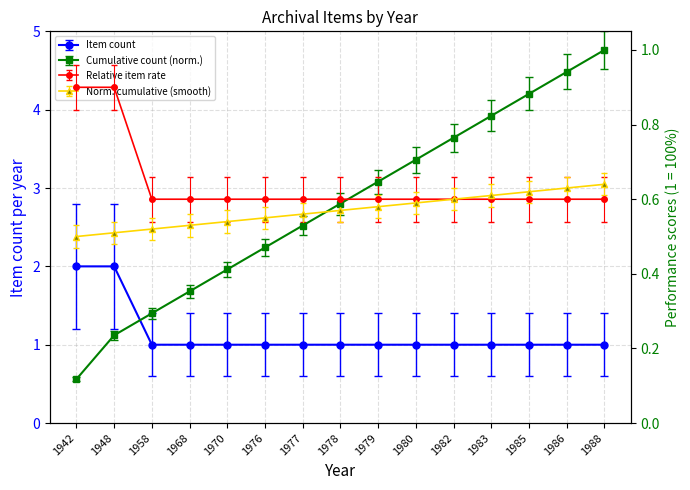

Which category has the highest value in the Cumulative count series?

1988